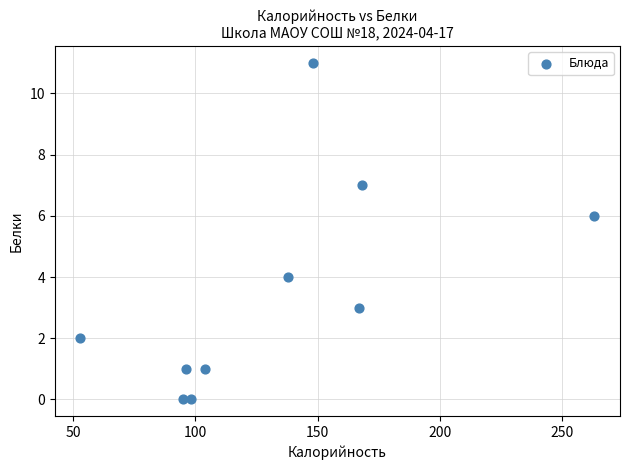

What is the average X value?

133